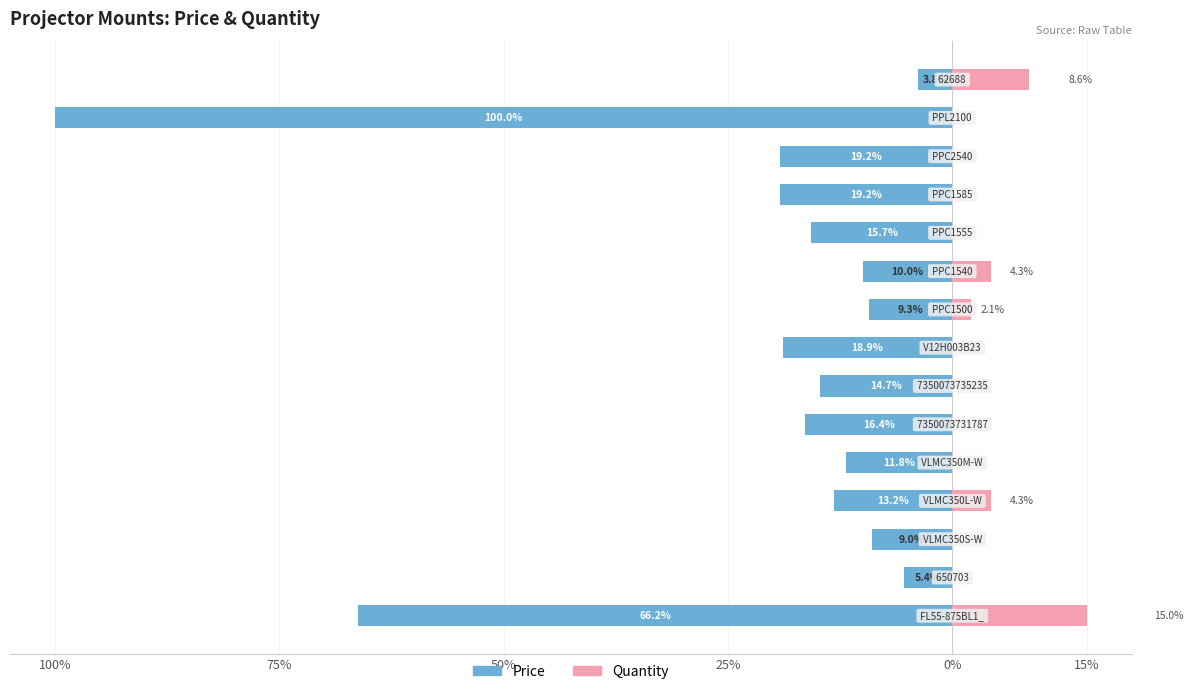

Does the chart contain any negative values?

Yes